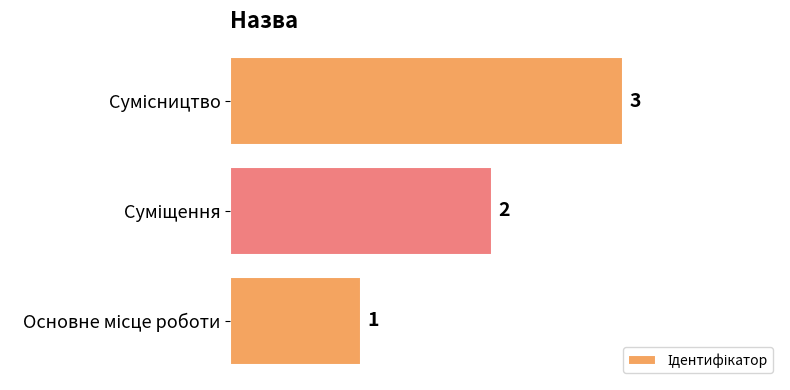

How many data points are less than 2?

1